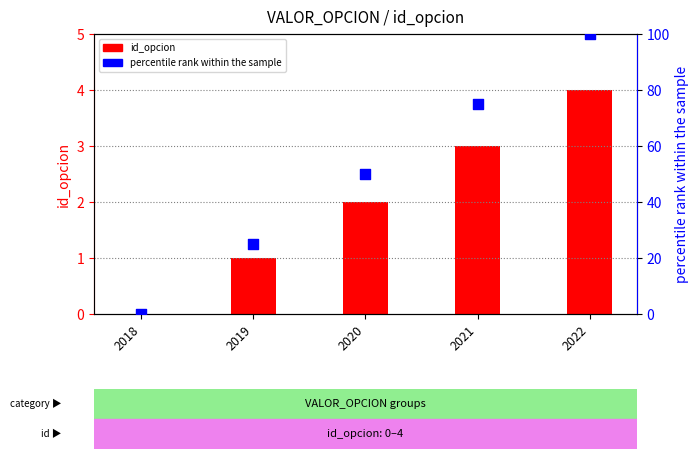

What are all the series names shown in the legend?

id_opcion, percentile rank within the sample